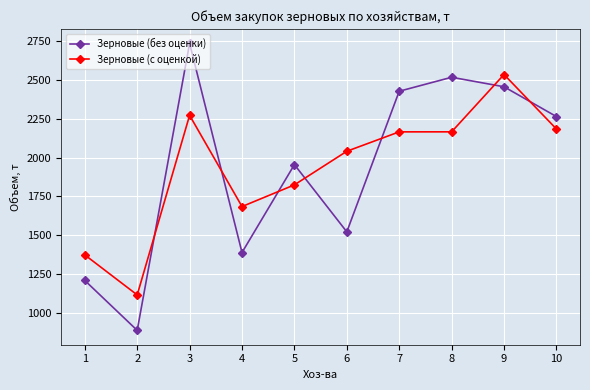

What is the greatest value displayed?

2736.0